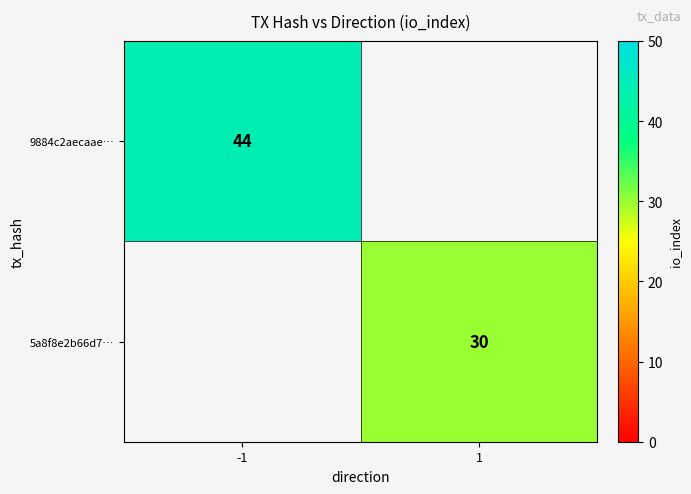

The value of 9884c2aecaae… at -1 is 44. True or false?

True